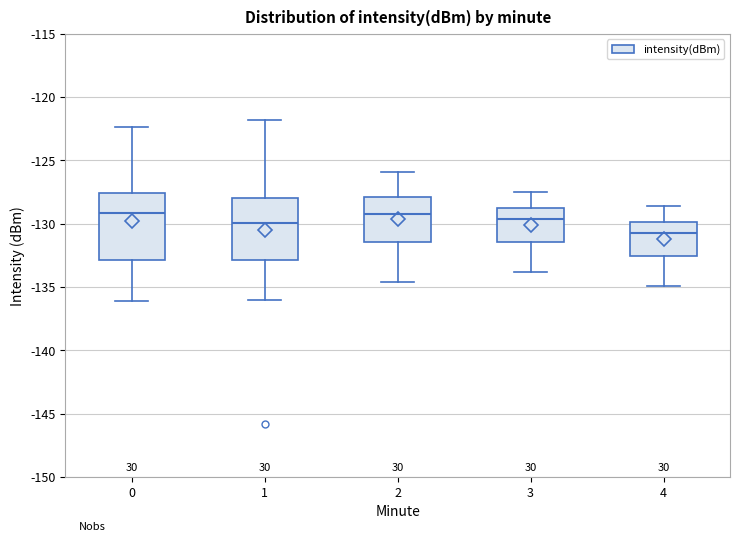

Reading left to right, read every box against the y-axis: the position of its median line, the range the box covers, and the ends of its whiskers. The values are not printed on the chart, so give them approximately, as read against the axis.

0: median -129.0, box -133.0 to -127.5, whiskers -136.0 to -122.5
1: median -130.0, box -133.0 to -128.0, whiskers -136.0 to -122.0
2: median -129.0, box -131.5 to -128.0, whiskers -134.5 to -126.0
3: median -129.5, box -131.5 to -129.0, whiskers -134.0 to -127.5
4: median -130.5, box -132.5 to -130.0, whiskers -135.0 to -128.5